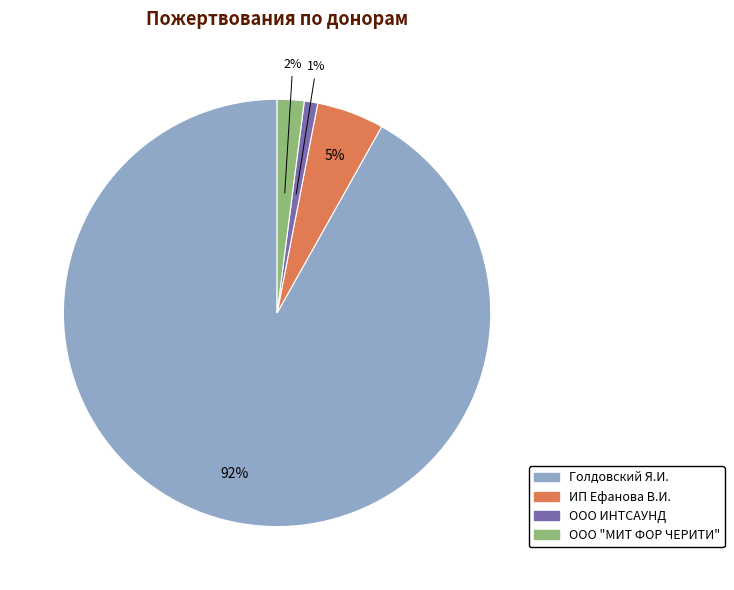

To the nearest percent, what is the difference between the ИП Ефанова В.И. and Голдовский Я.И. slice percentages?

87%